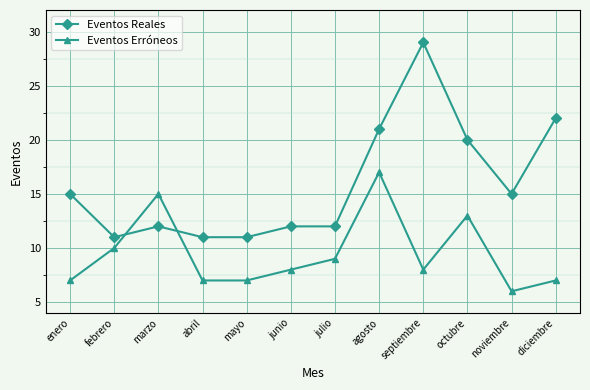

Rank the series by their average value, from highest to lowest.

Eventos Reales, Eventos Erróneos